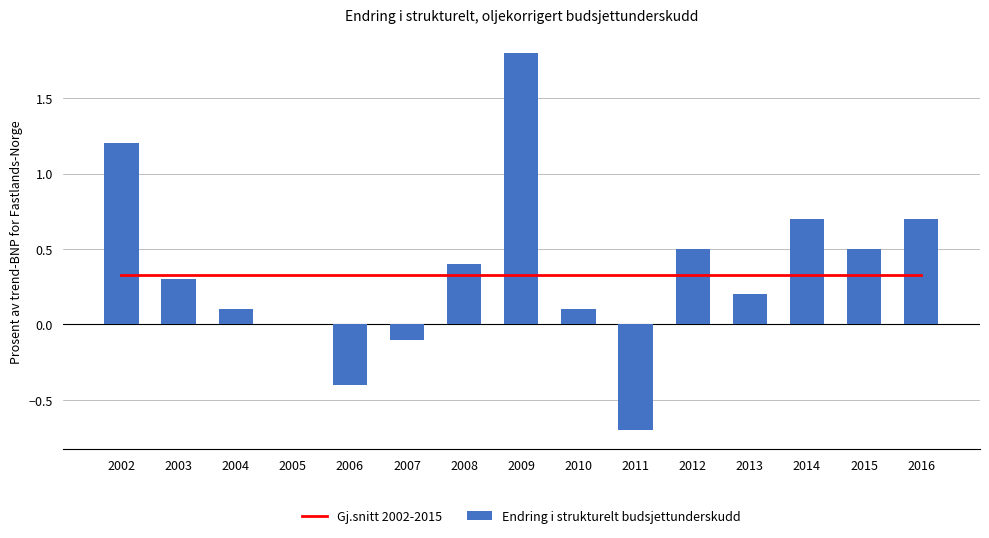

What is the approximate value of Gj.snitt 2002-2015 at 2006?

0.3